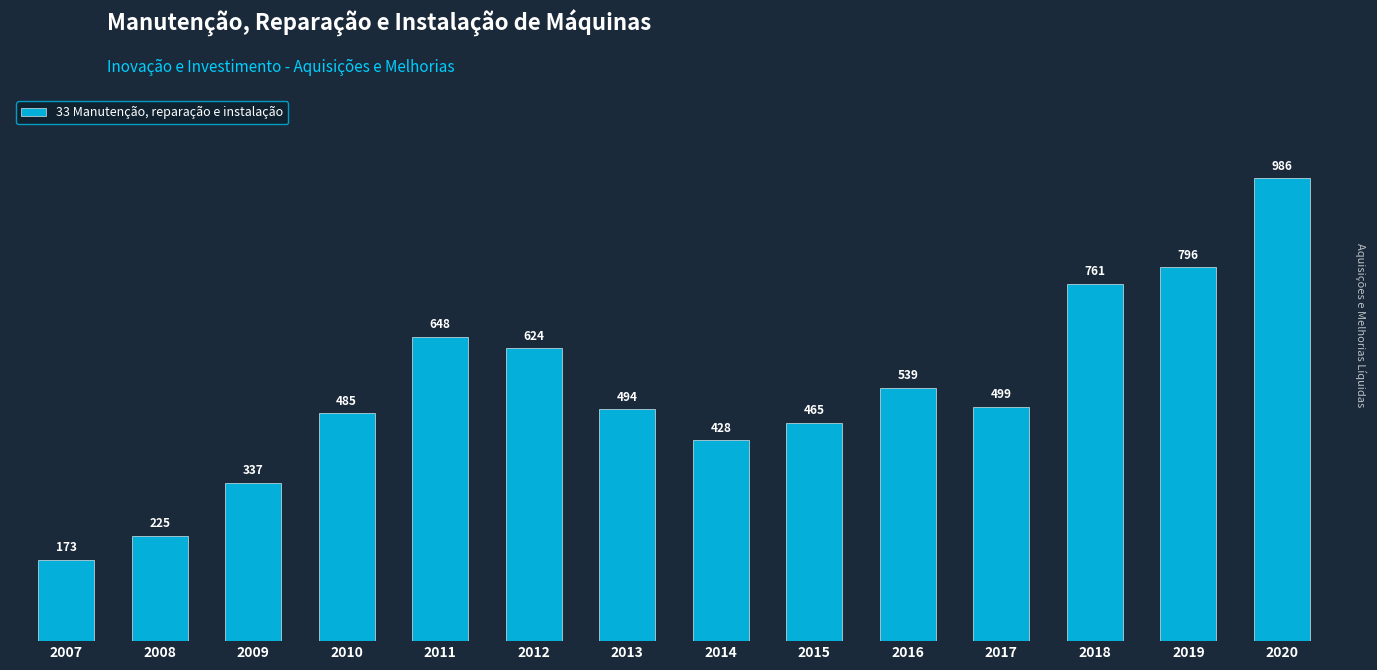

How many bars are there in total?

14